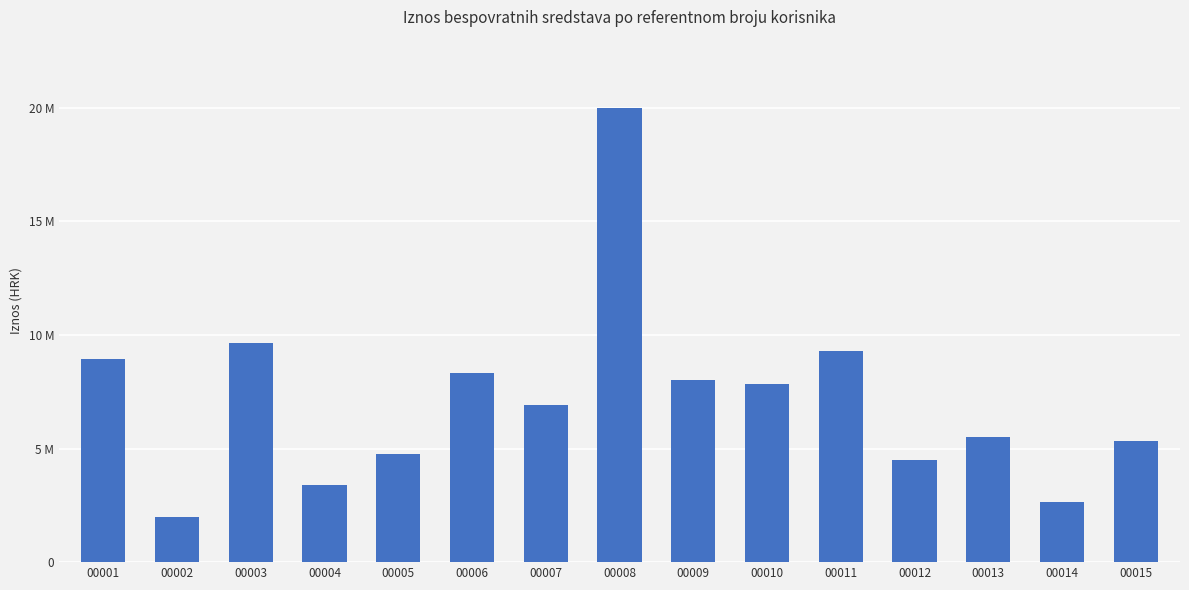

List the labels in order of value, smallest first.

00002, 00014, 00004, 00012, 00005, 00015, 00013, 00007, 00010, 00009, 00006, 00001, 00011, 00003, 00008